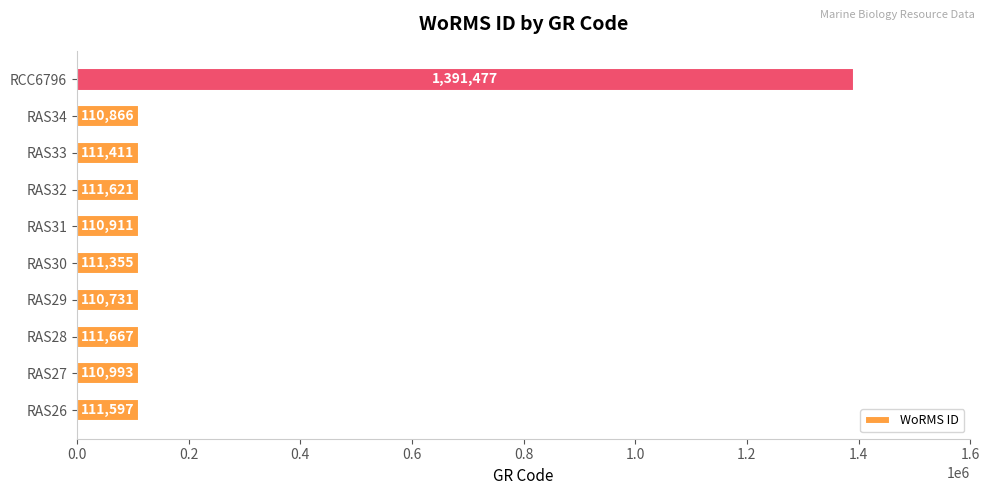

The chart shows a value of 168616 at RAS33. True or false?

False